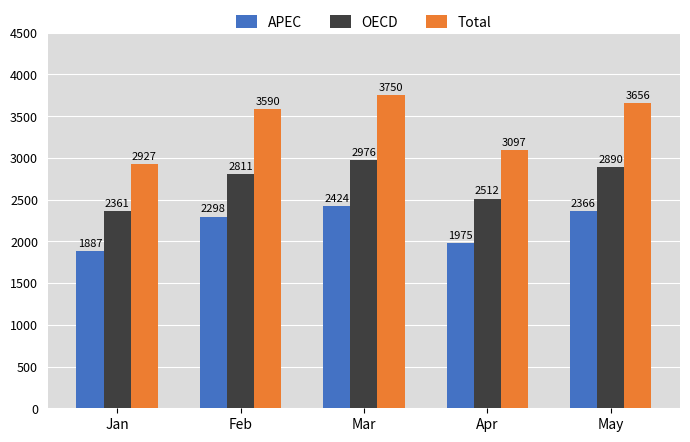

Reading left to right, list all the values displayed in this chart.

APEC: 1887	2298	2424	1975	2366
OECD: 2361	2811	2976	2512	2890
Total: 2927	3590	3750	3097	3656